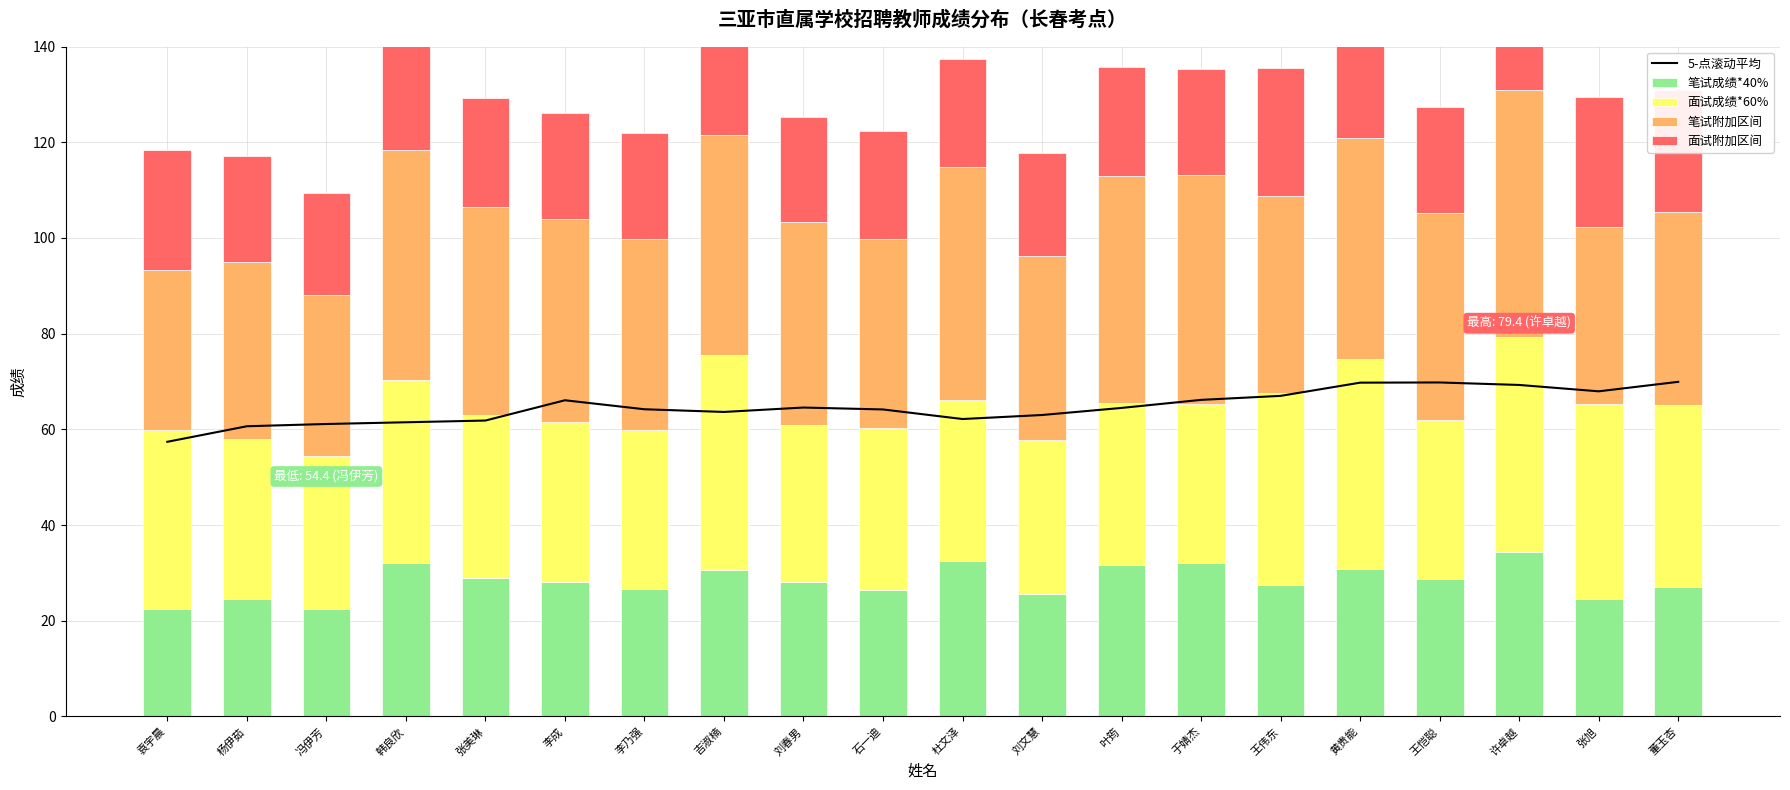

At 董玉杏, list the series in order from largest to smallest.

5-点滚动平均, 笔试附加区间, 面试成绩*60%, 笔试成绩*40%, 面试附加区间